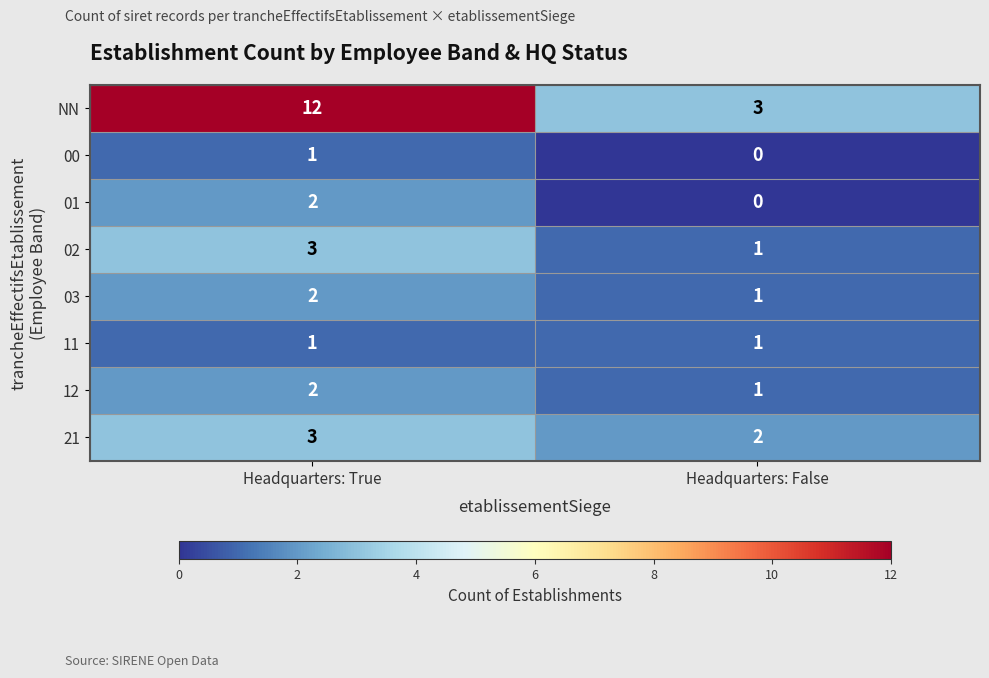

What is the total value across all series at Headquarters: False?

9